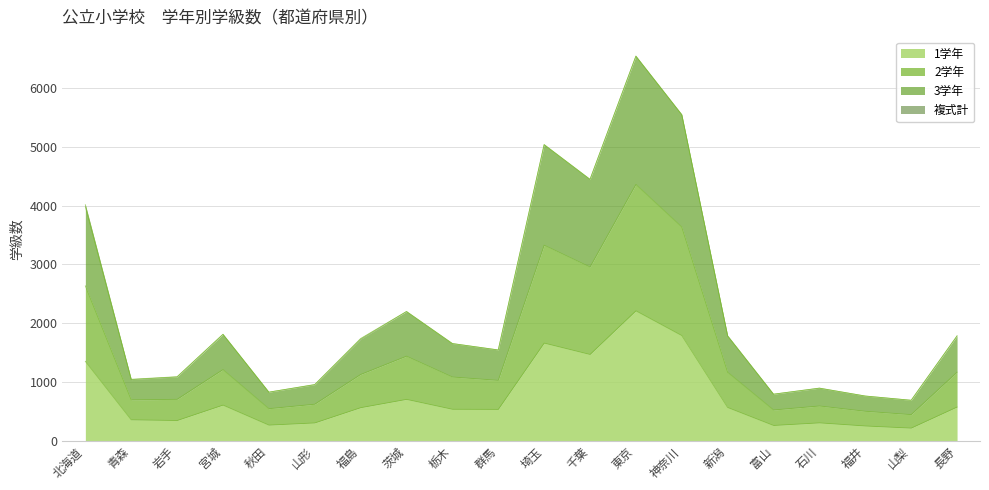

Is it true that 2学年 equals 1249 at 石川?

False